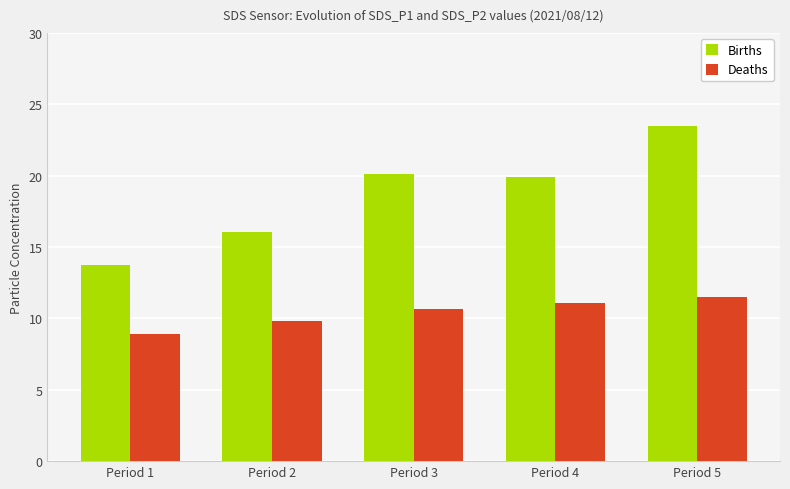

List the labels in order of Deaths value, smallest first.

Period 1, Period 2, Period 3, Period 4, Period 5